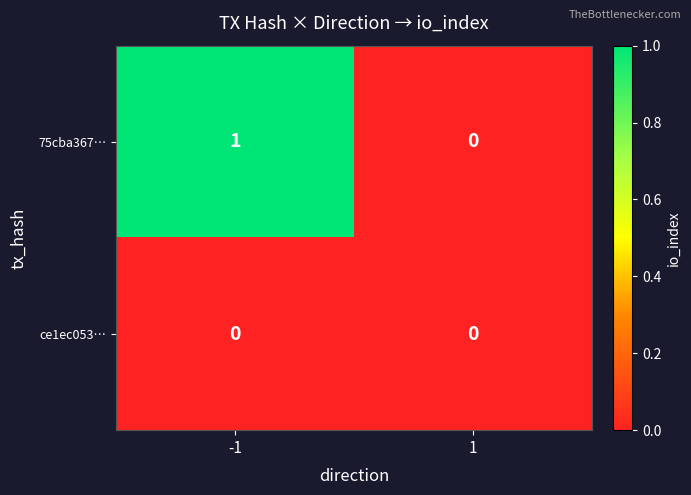

Reading right to left, list all the values displayed in this chart.

75cba367…: 0	1
ce1ec053…: 0	0